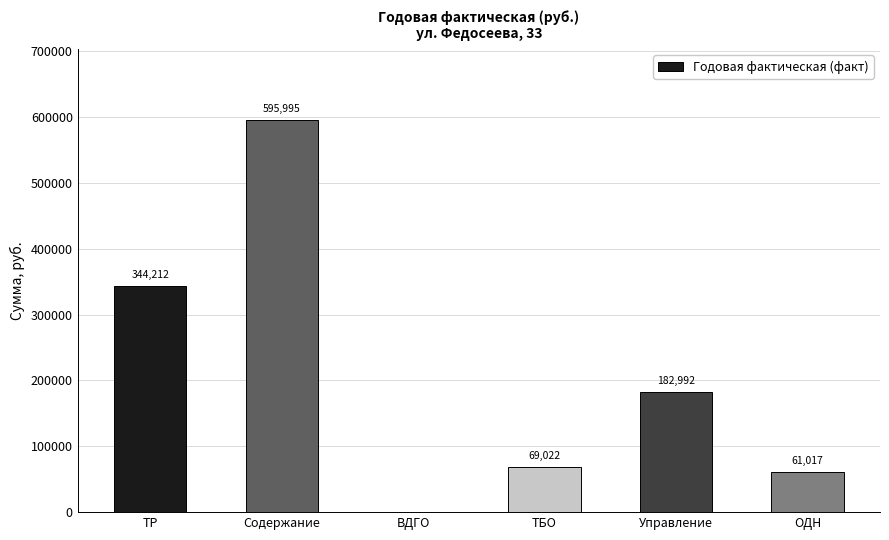

Which has a higher value, Управление or ОДН?

Управление